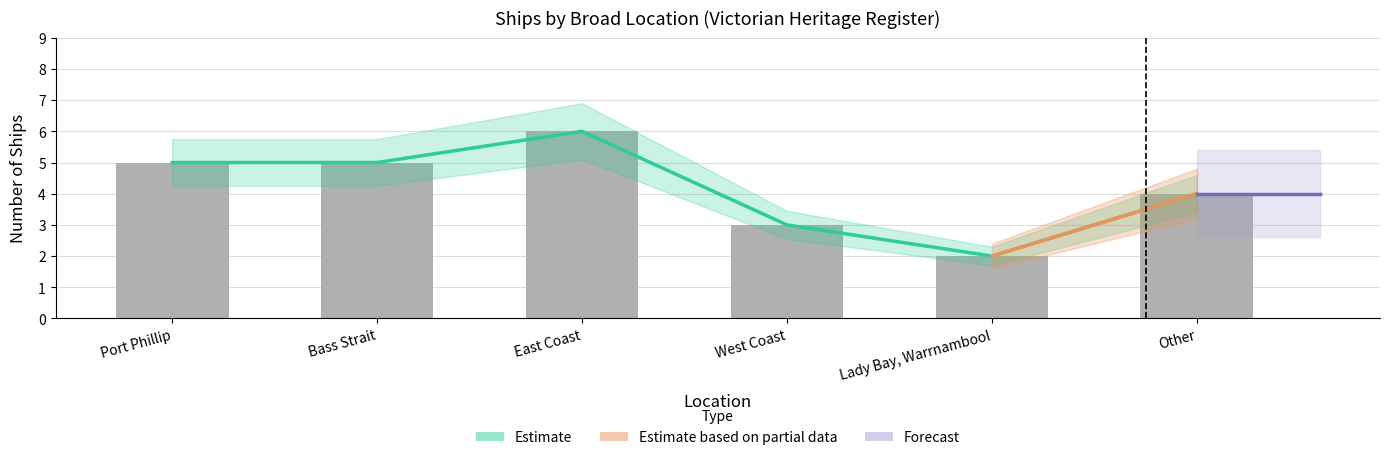

True or false: the data shows 4 at Other.

True